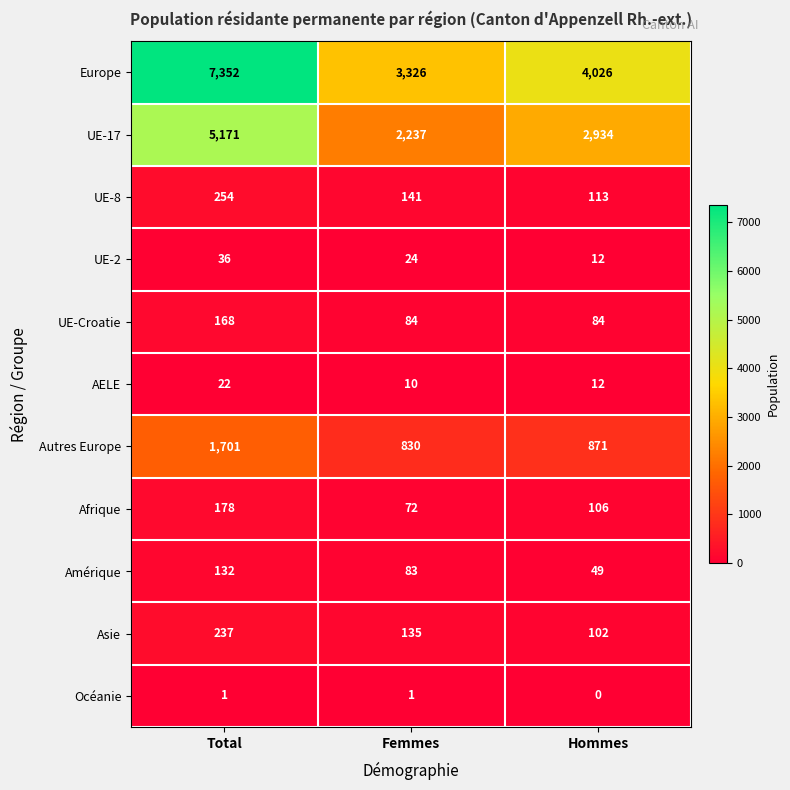

What is the greatest value displayed?

7352